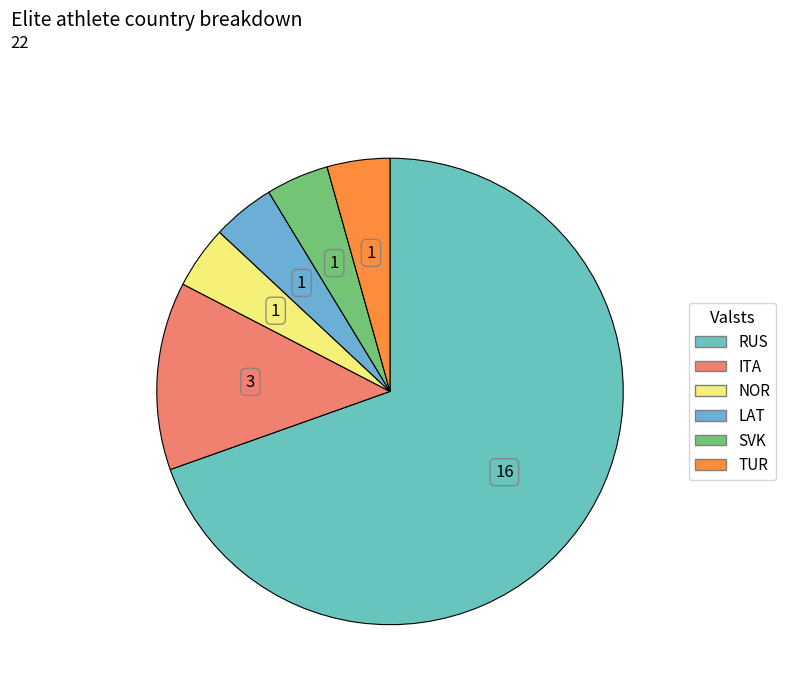

What is the change in value from ITA to LAT?

-2